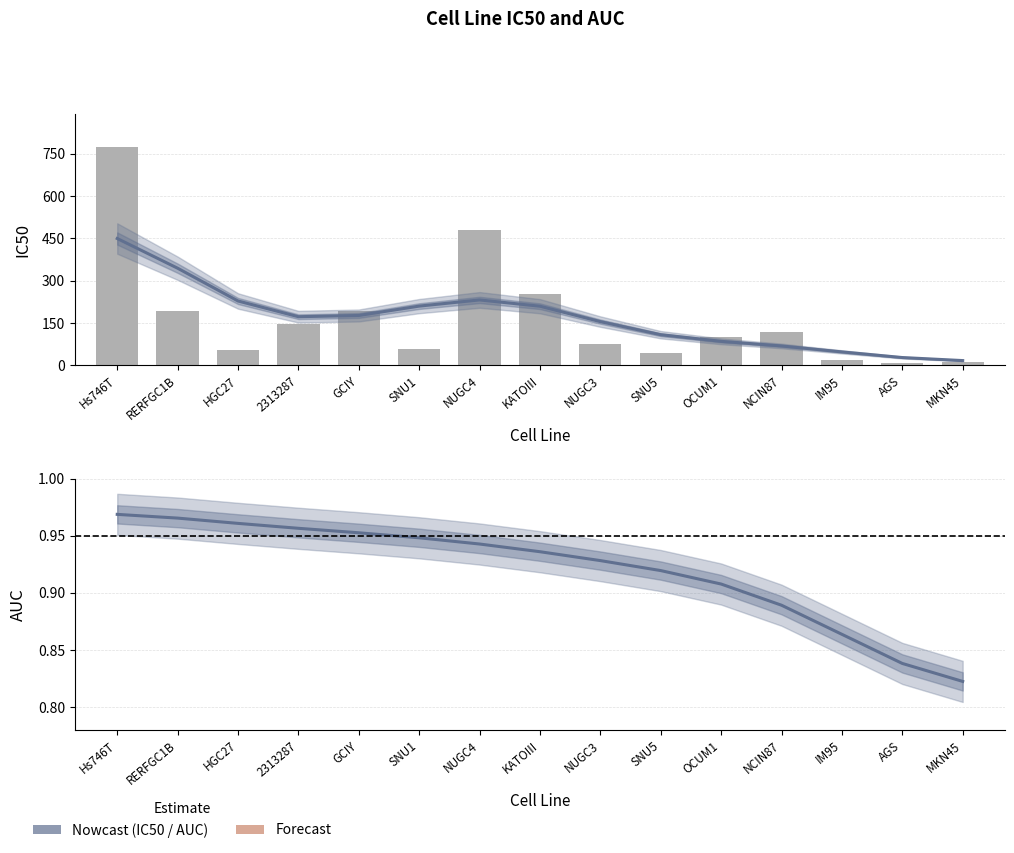

What position from the right is 2313287?

12